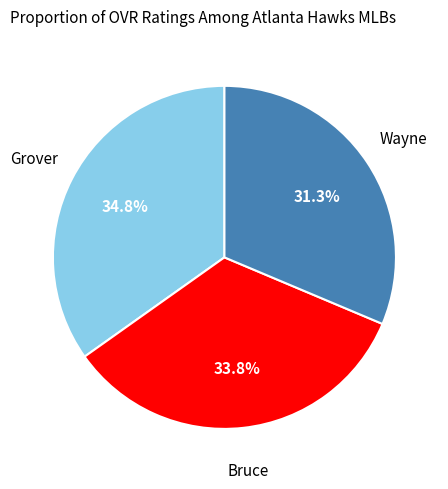

Does any single category account for the majority?

No